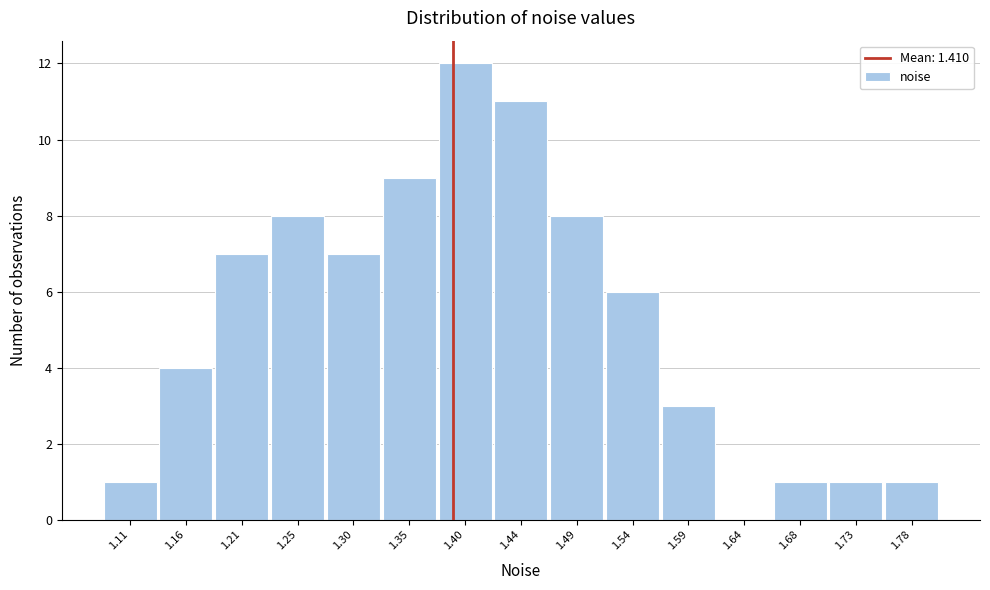

Reading left to right, what are all the values shown in this chart?

1.11=1	1.16=4	1.21=7	1.25=8	1.30=7	1.35=9	1.40=12	1.44=11	1.49=8	1.54=6	1.59=3	1.64=0	1.68=1	1.73=1	1.78=1